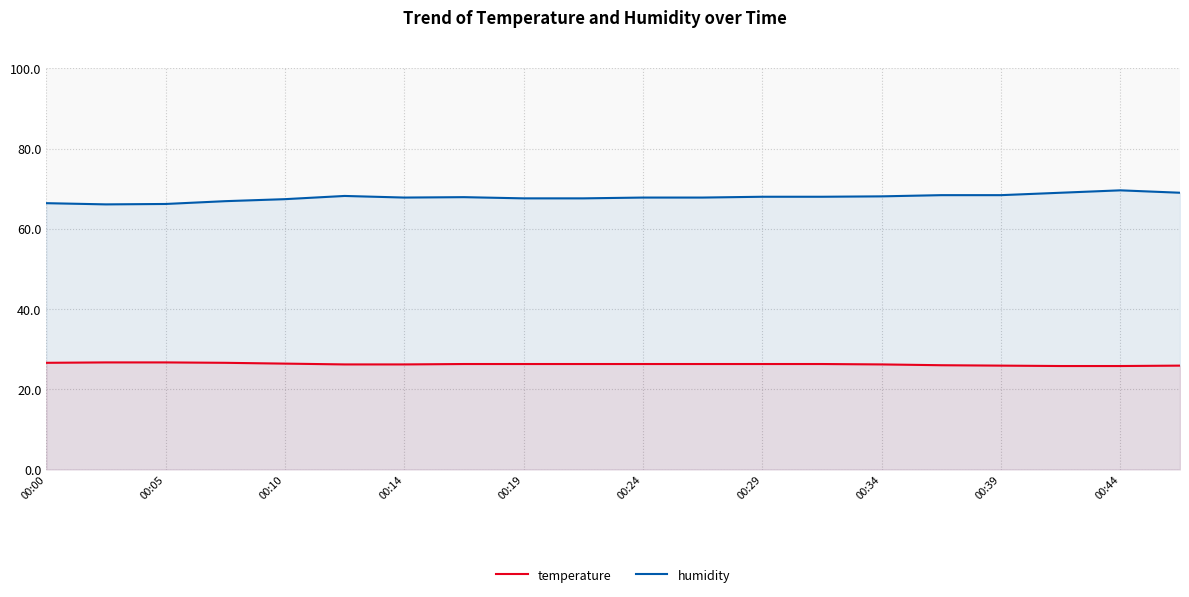

What is the difference between the maximum and minimum values in the humidity series?

3.5